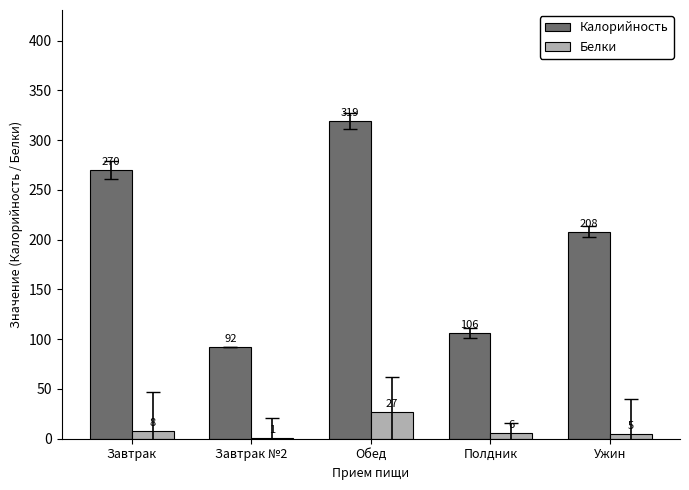

What is the sum of the Белки values at Завтрак and Полдник?

13.8